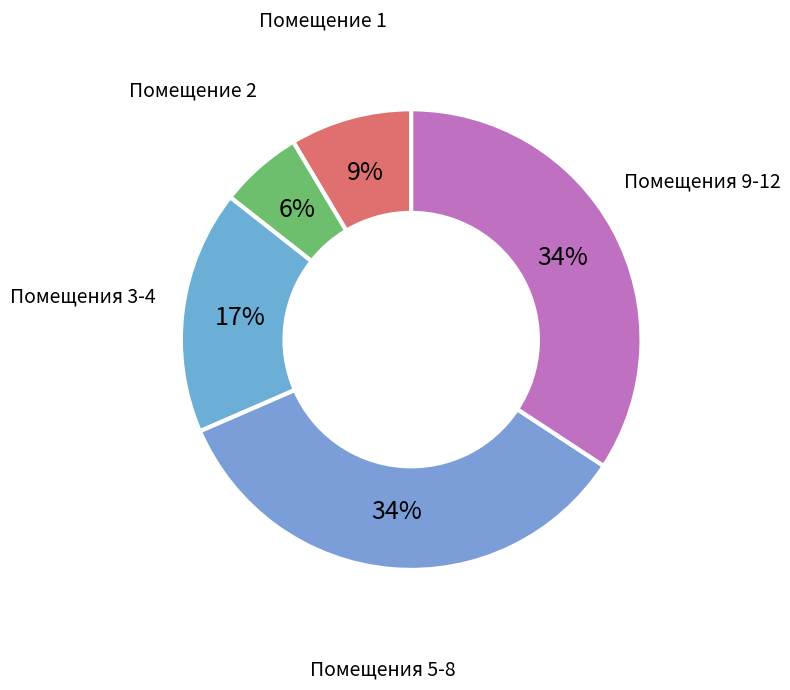

Between Помещение 2 and Помещения 5-8, which is larger?

Помещения 5-8